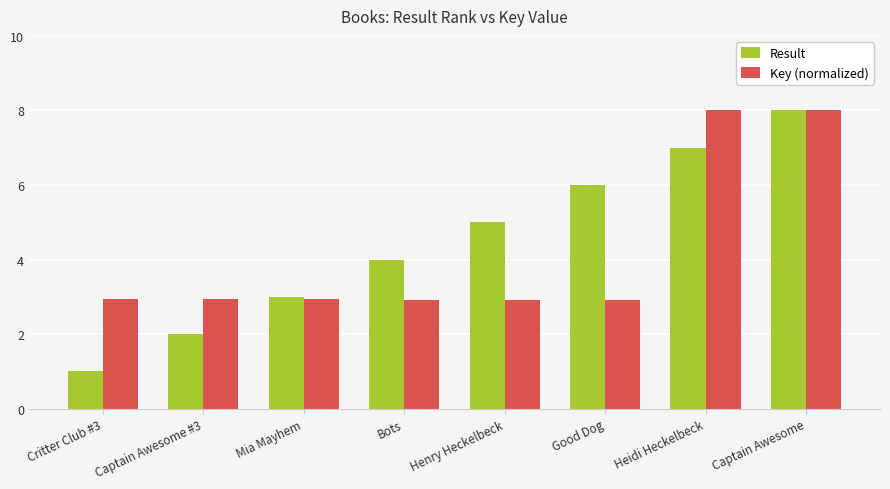

How many series are shown in this chart?

2